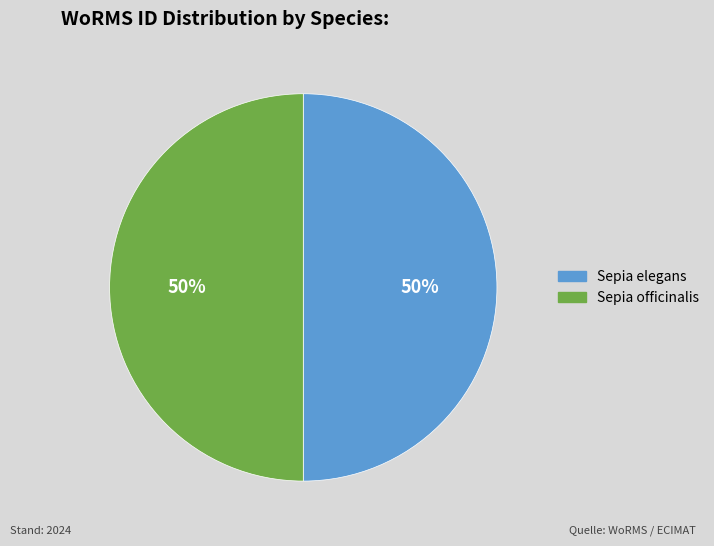

To the nearest percent, what percentage of the pie is Sepia elegans?

50%